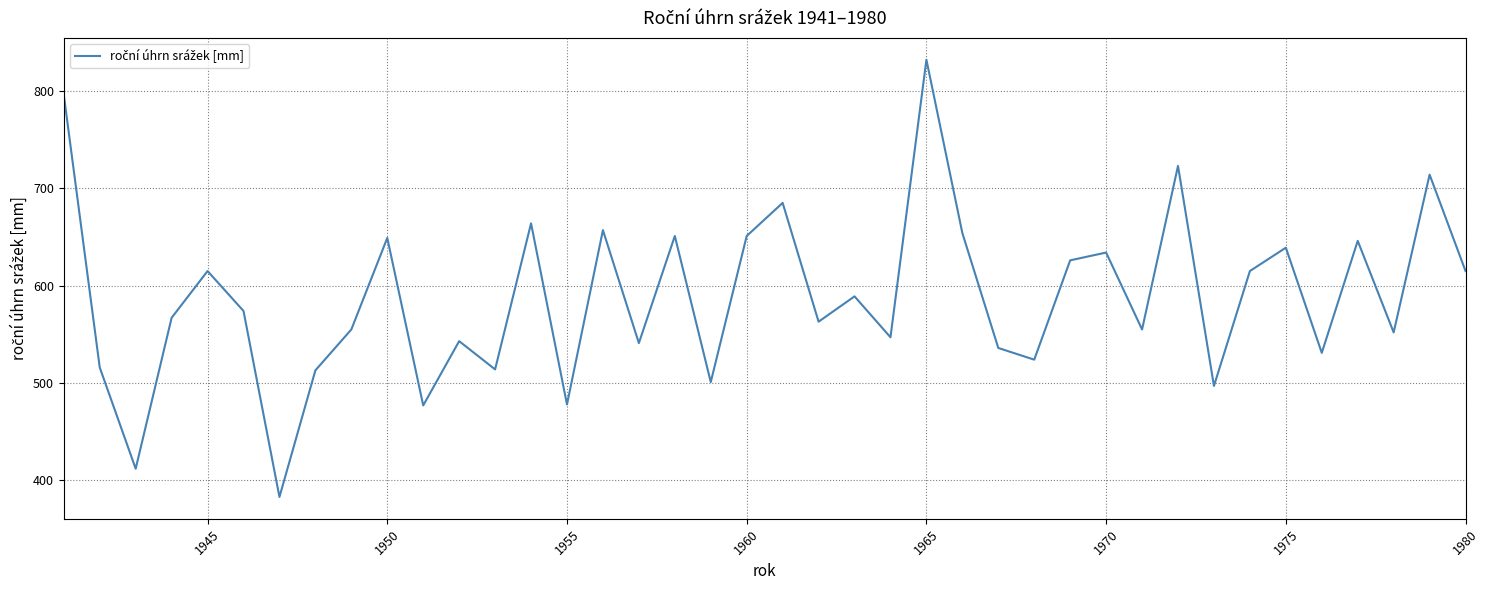

What is the difference between the maximum and minimum values?

449